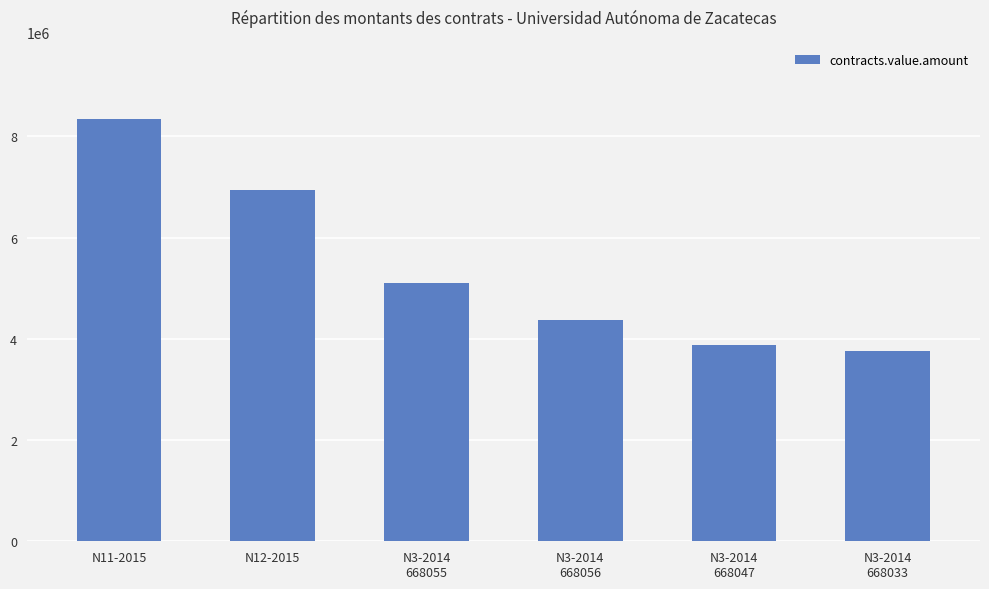

Is it true that the value at N3-2014
668056 is 5801787.7?

False